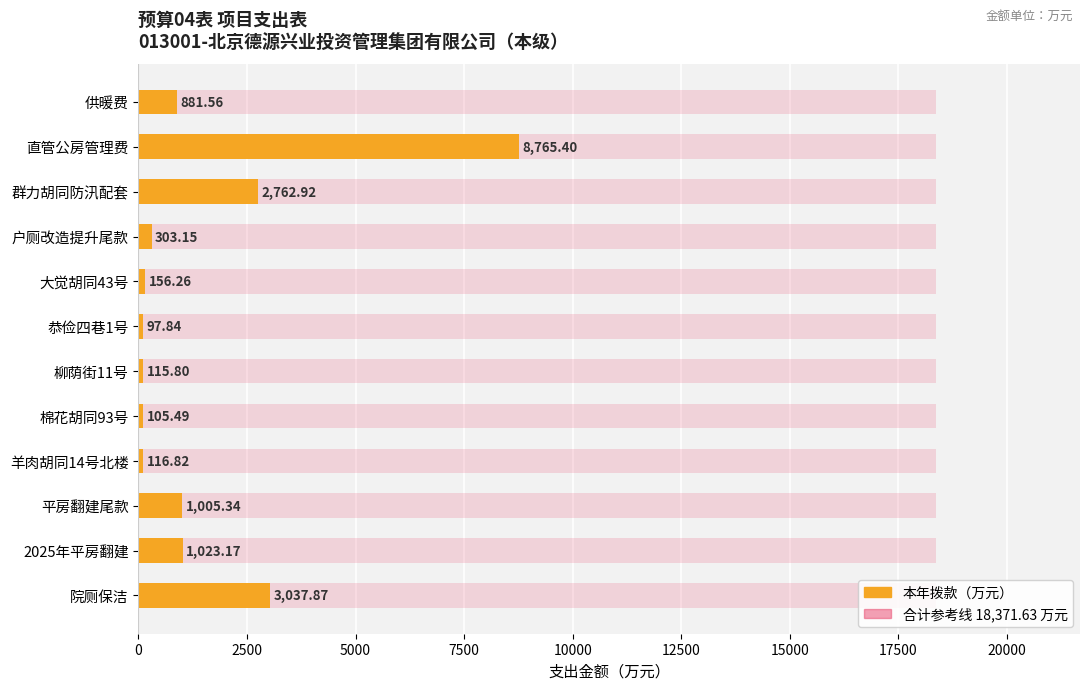

At how many categories does at least one series exceed 4814?

1